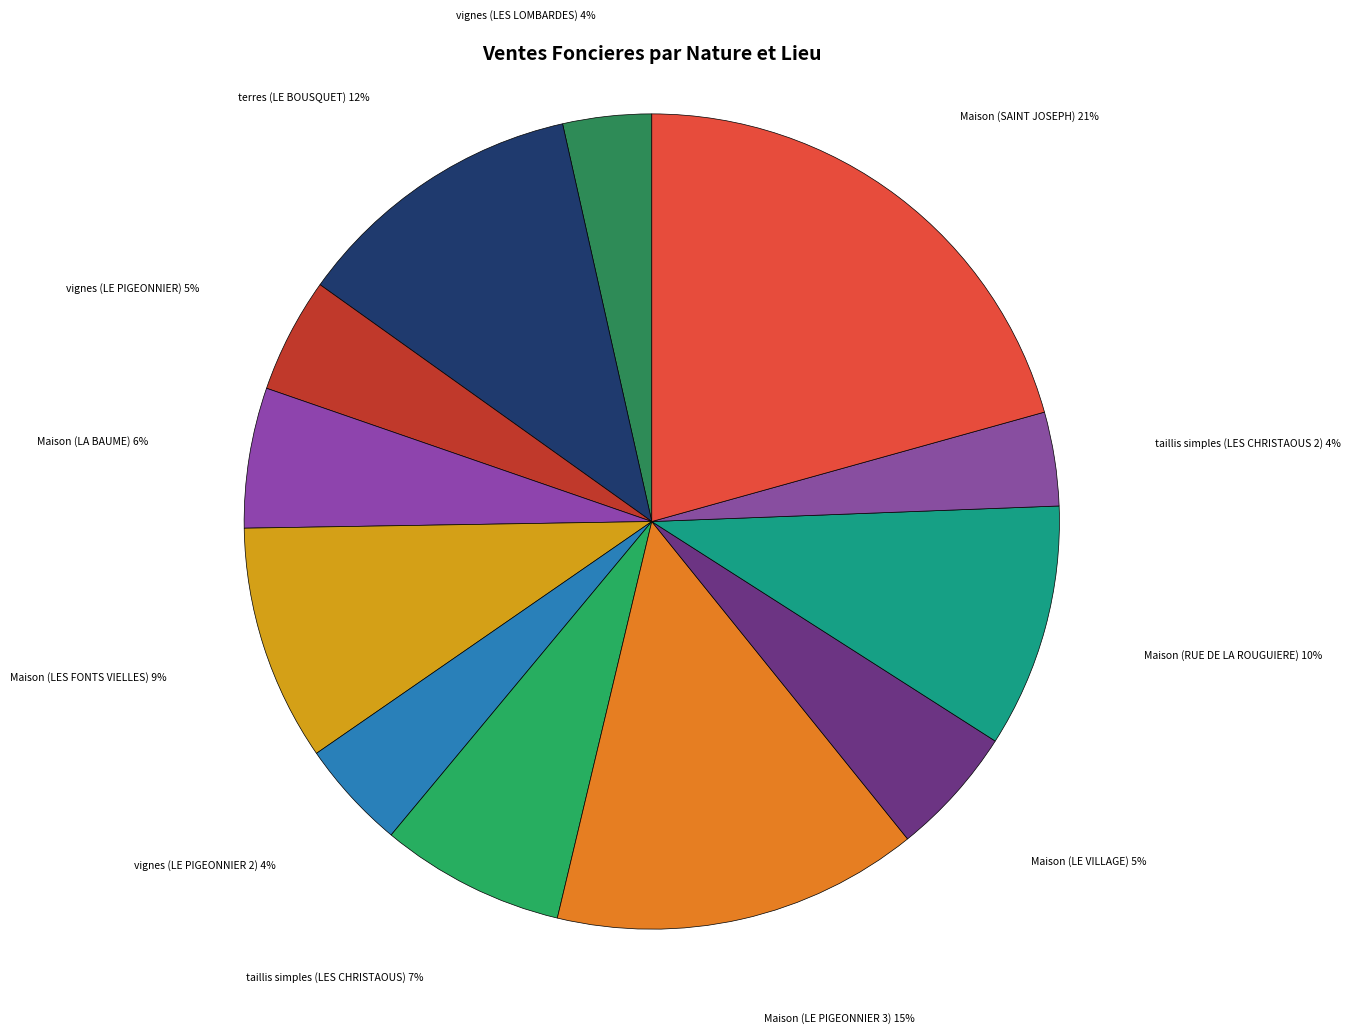

To the nearest percent, what portion does taillis simples (LES CHRISTAOUS) represent?

7%